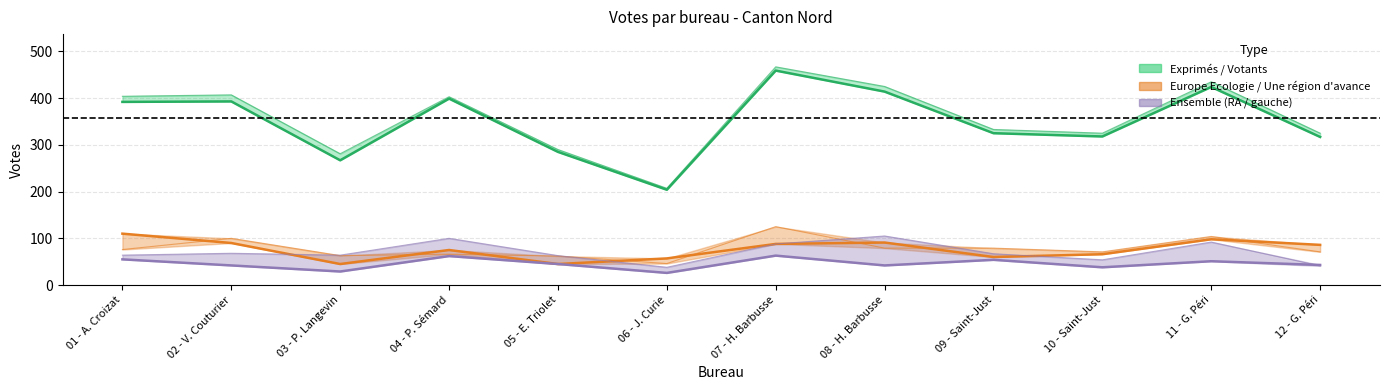

Where is the first local minimum for Europe Ecologie?

03 - P. Langevin